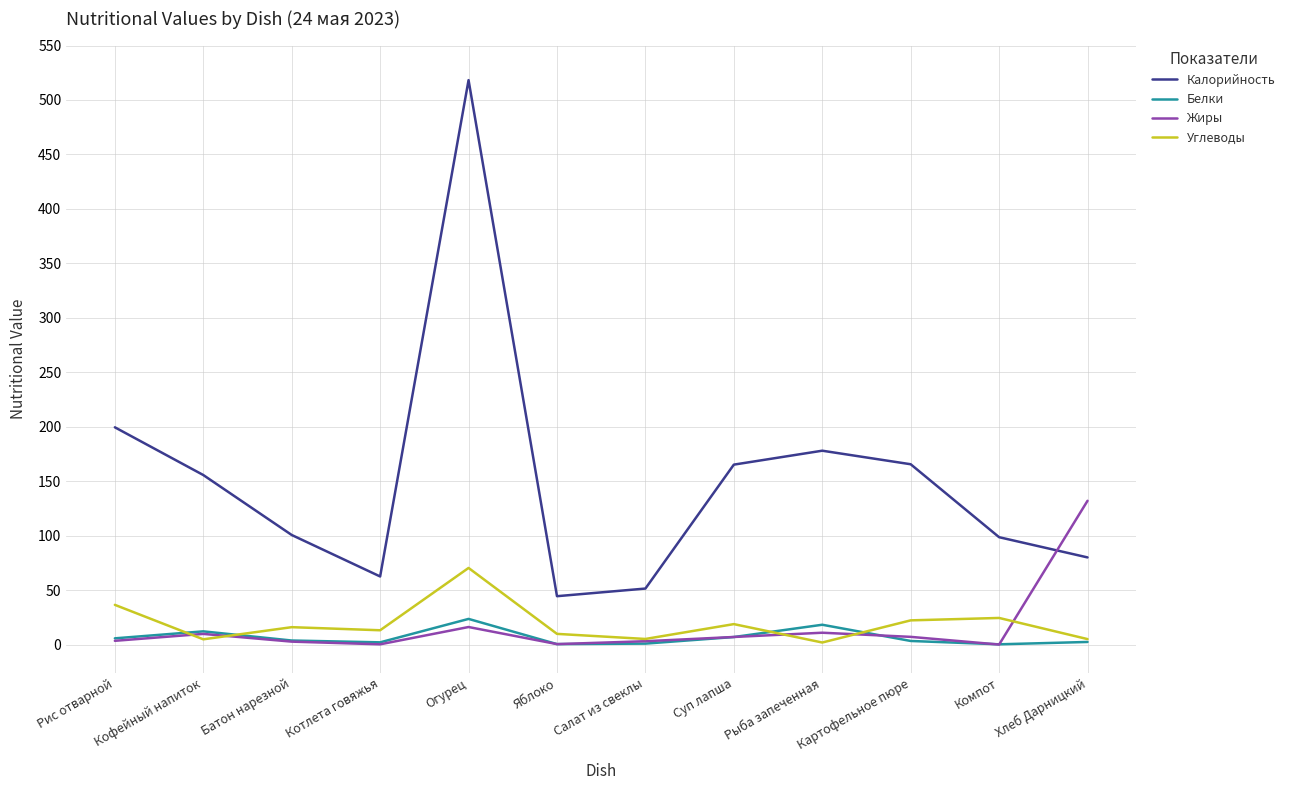

The value of Углеводы at Котлета говяжья is 13.1. True or false?

True